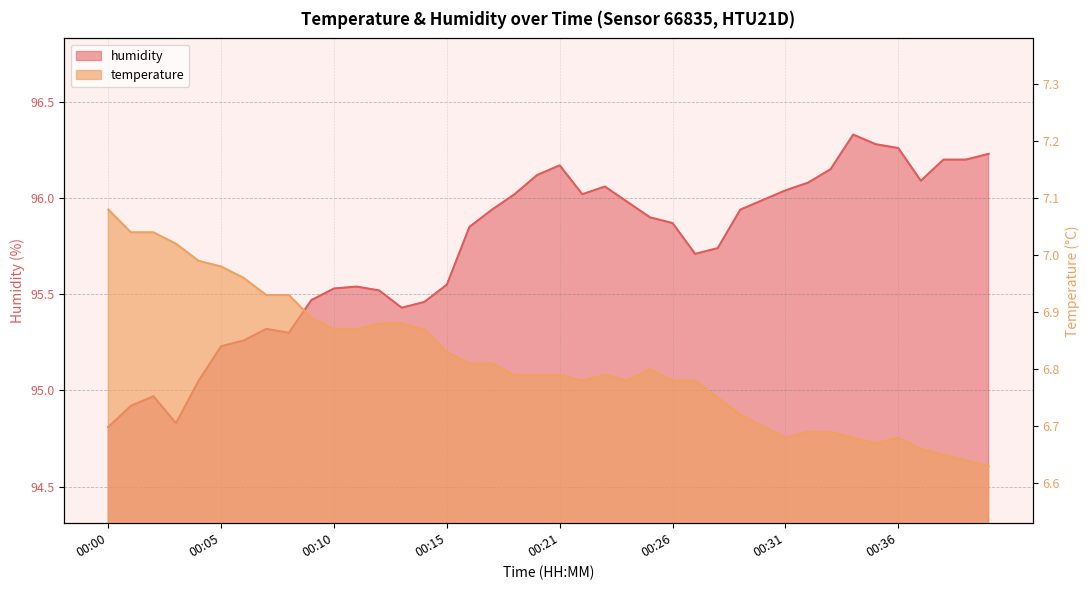

What is the minimum value shown in the chart?

6.6